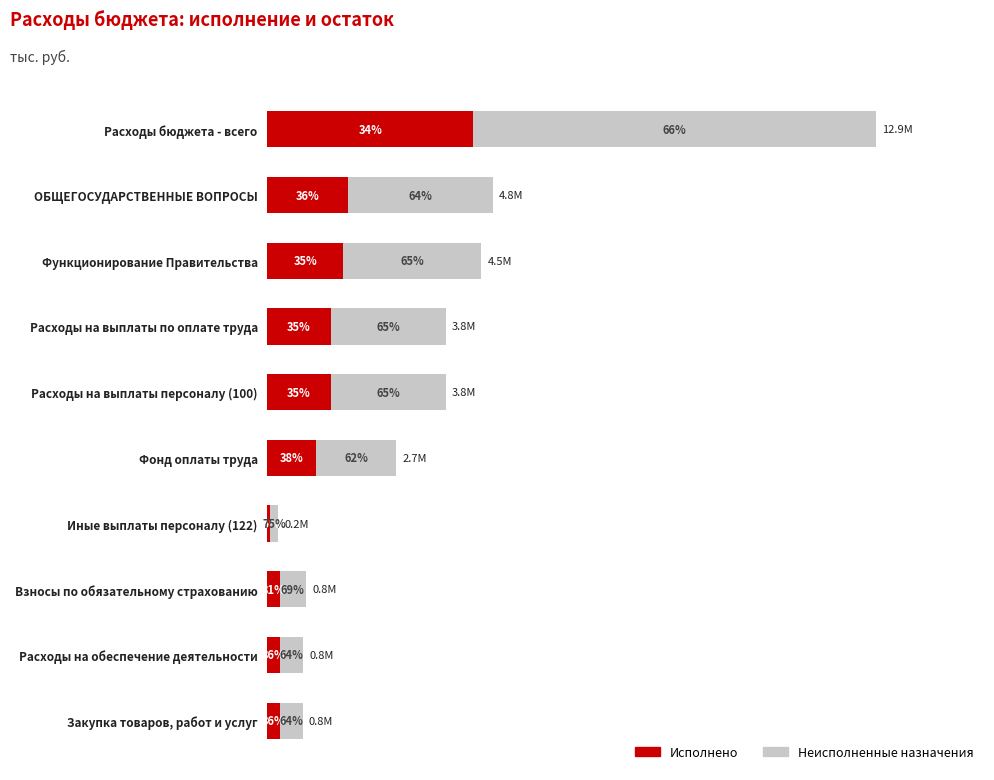

What are all the series names shown in the legend?

Исполнено, Неисполненные назначения